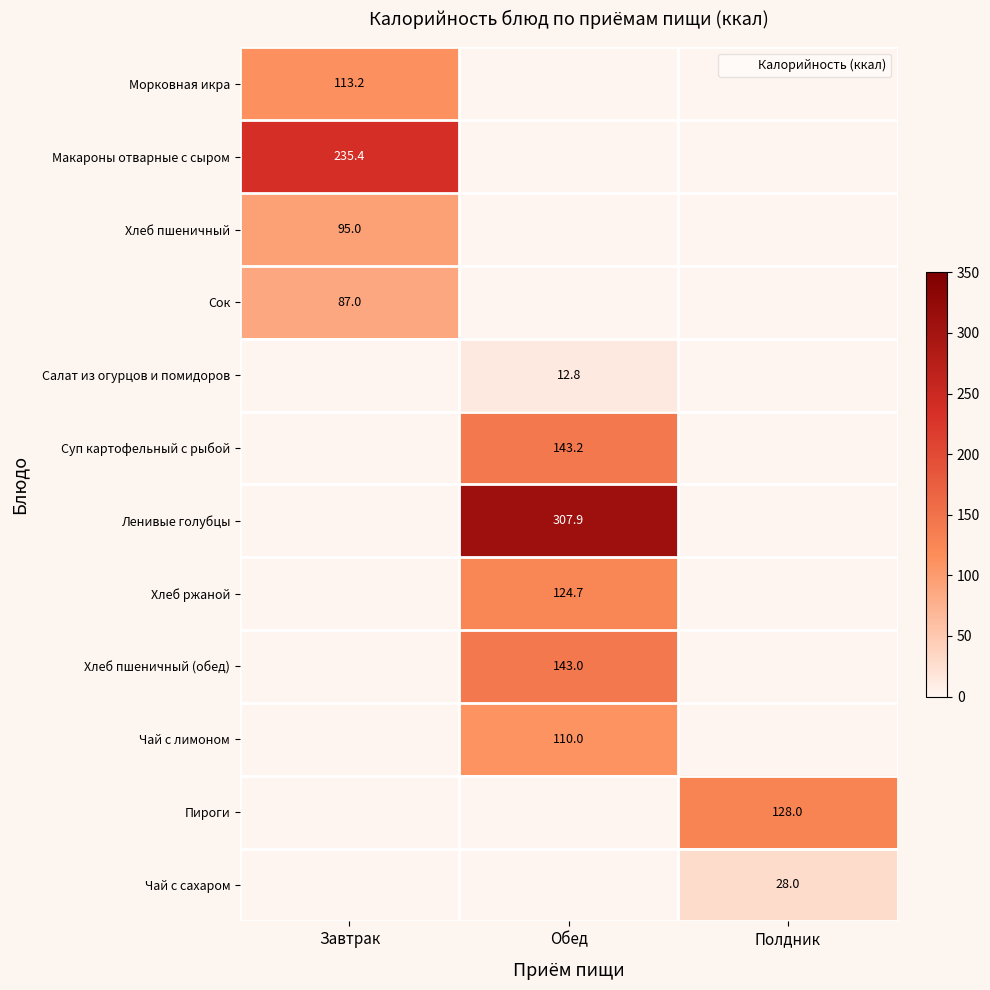

List the labels in order of Хлеб пшеничный value, smallest first.

Обед, Полдник, Завтрак